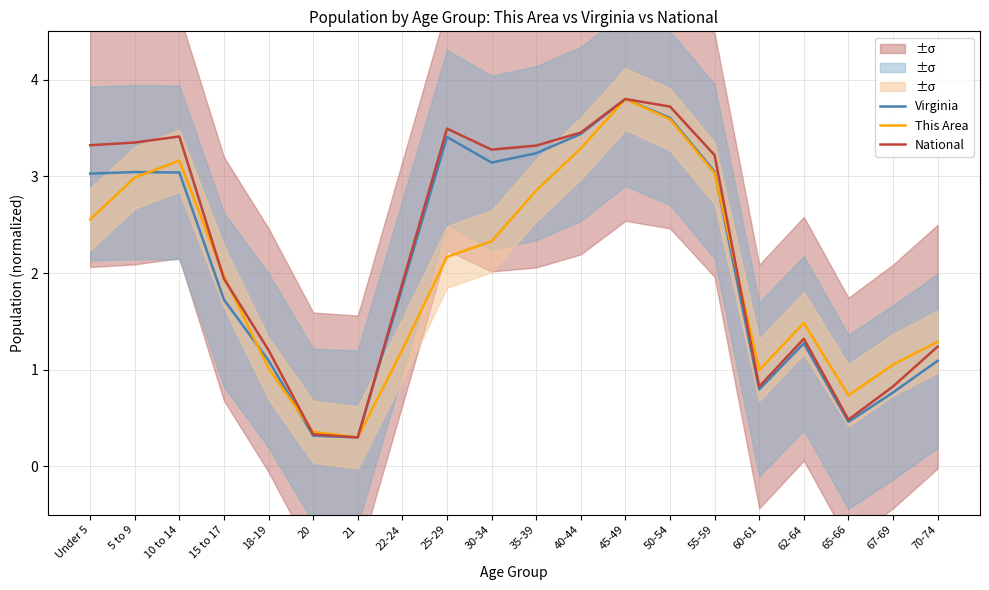

The value of Virginia at 18-19 is 1.1. True or false?

True